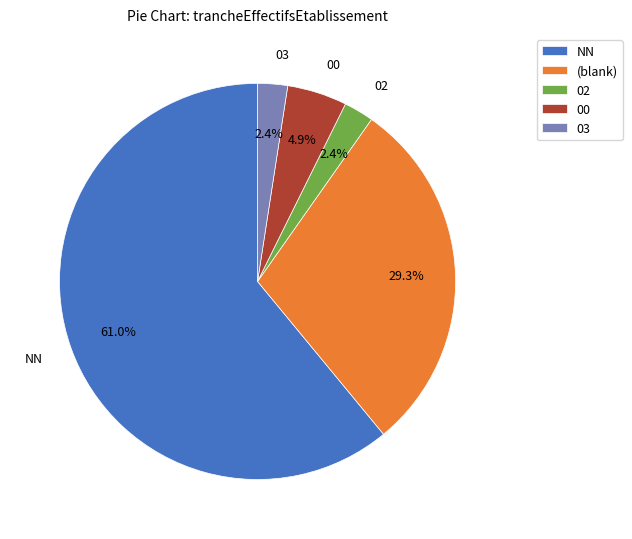

To the nearest percent, what portion does 02 represent?

2%